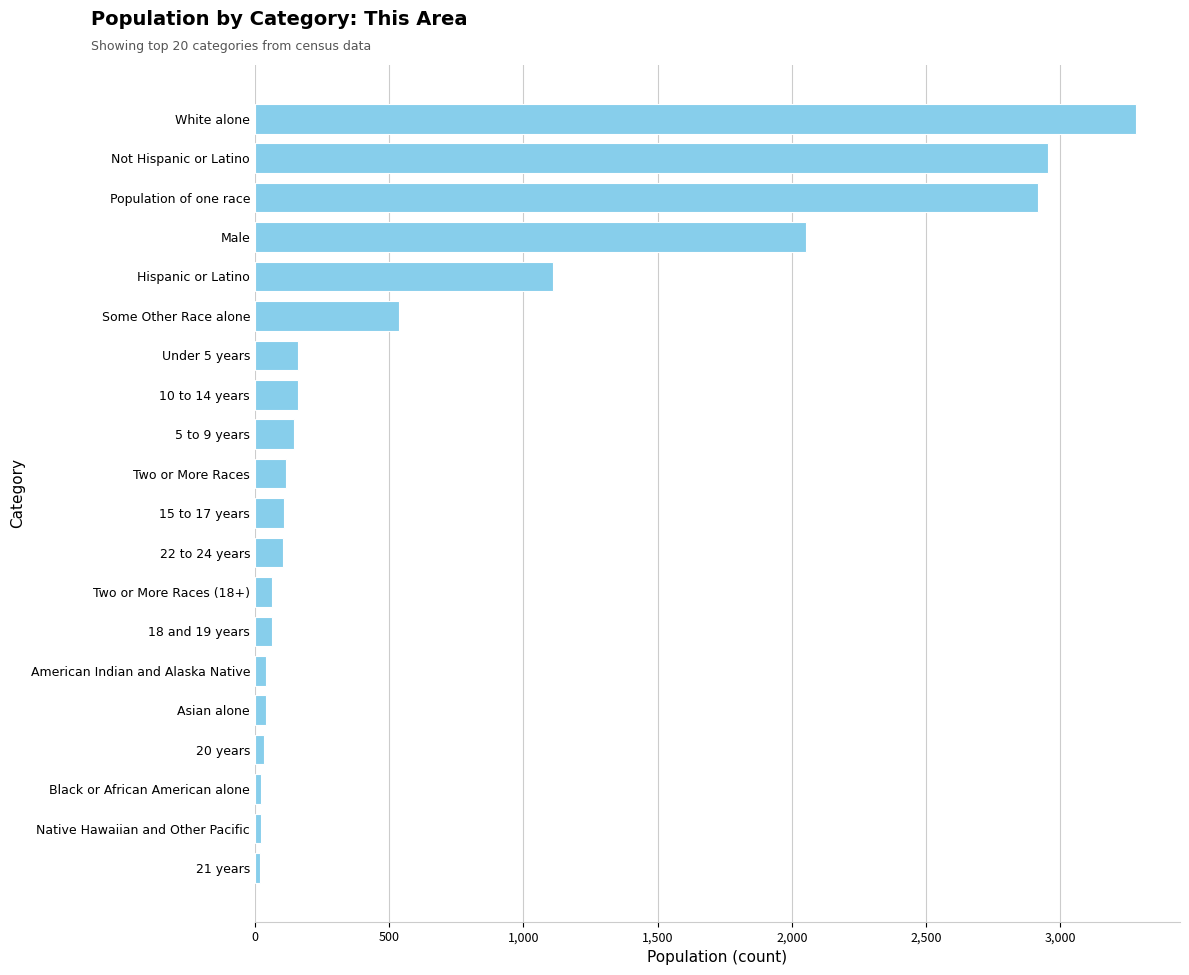

Count the number of categories in the chart.

20